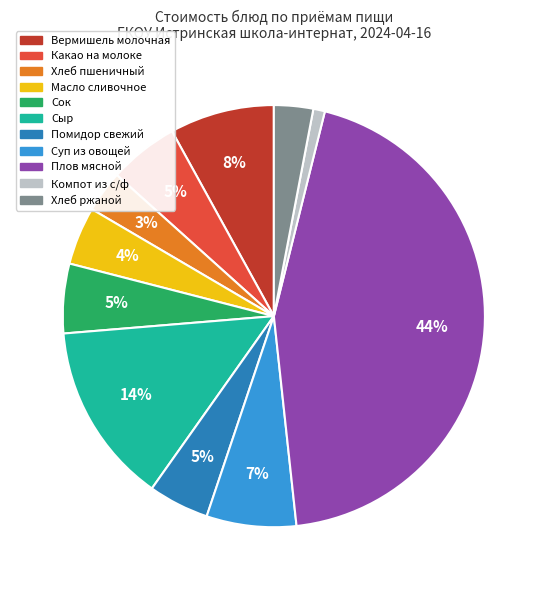

Is there a majority slice in this chart?

No